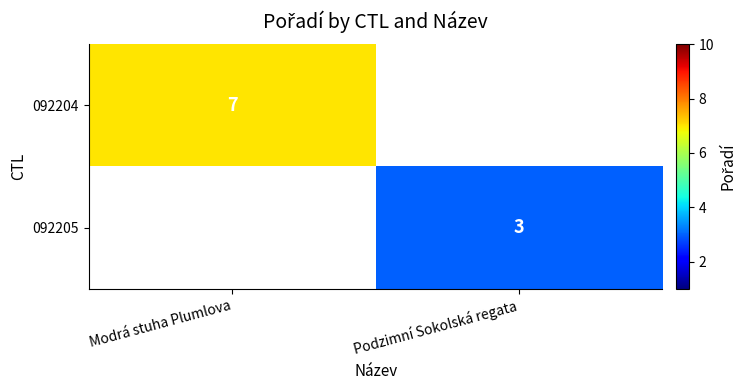

Is it true that 092205 equals 3 at Podzimní Sokolská regata?

True